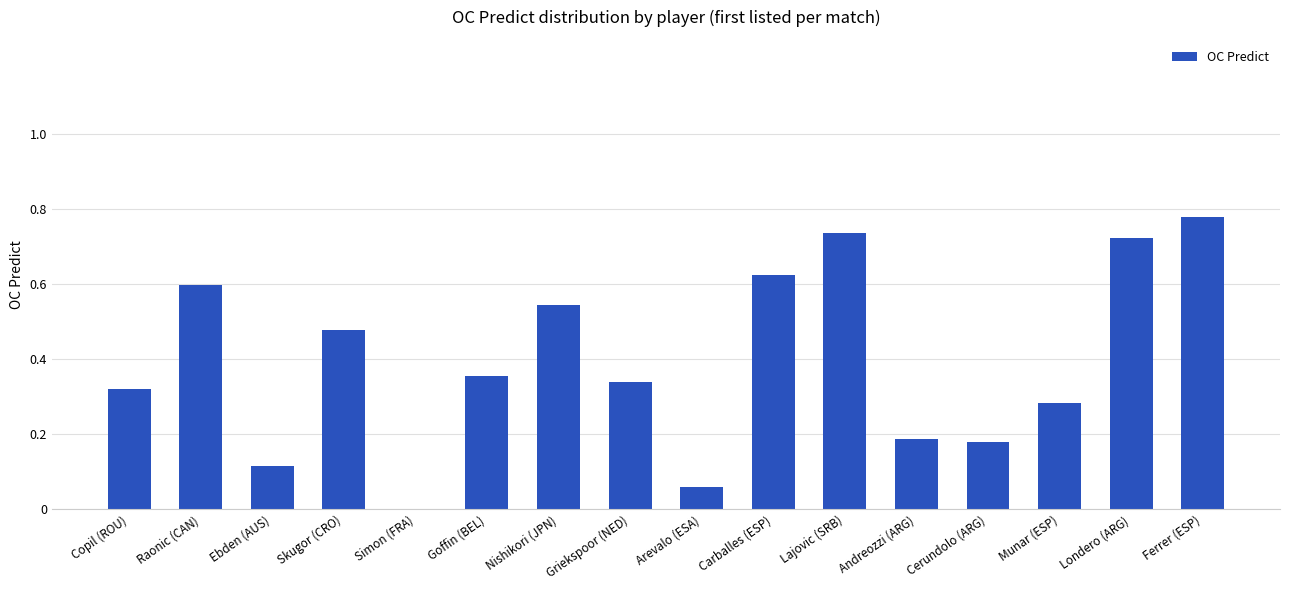

What is the sum of all values?

6.3